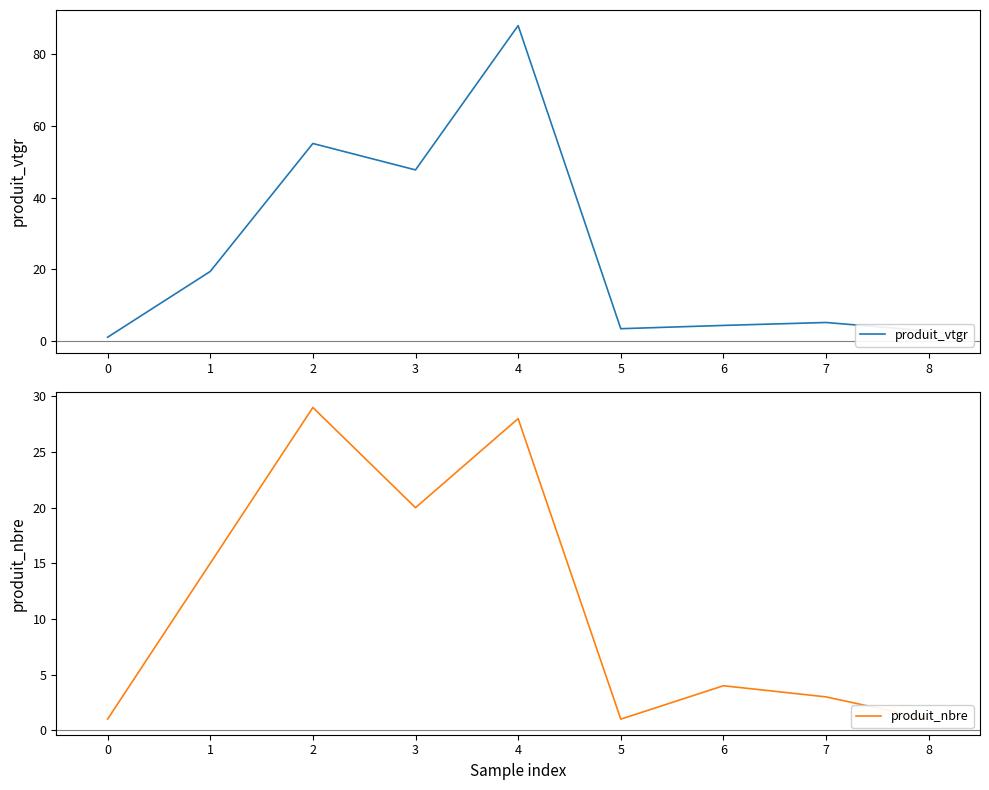

Where is produit_vtgr nearest to the value 44?

3